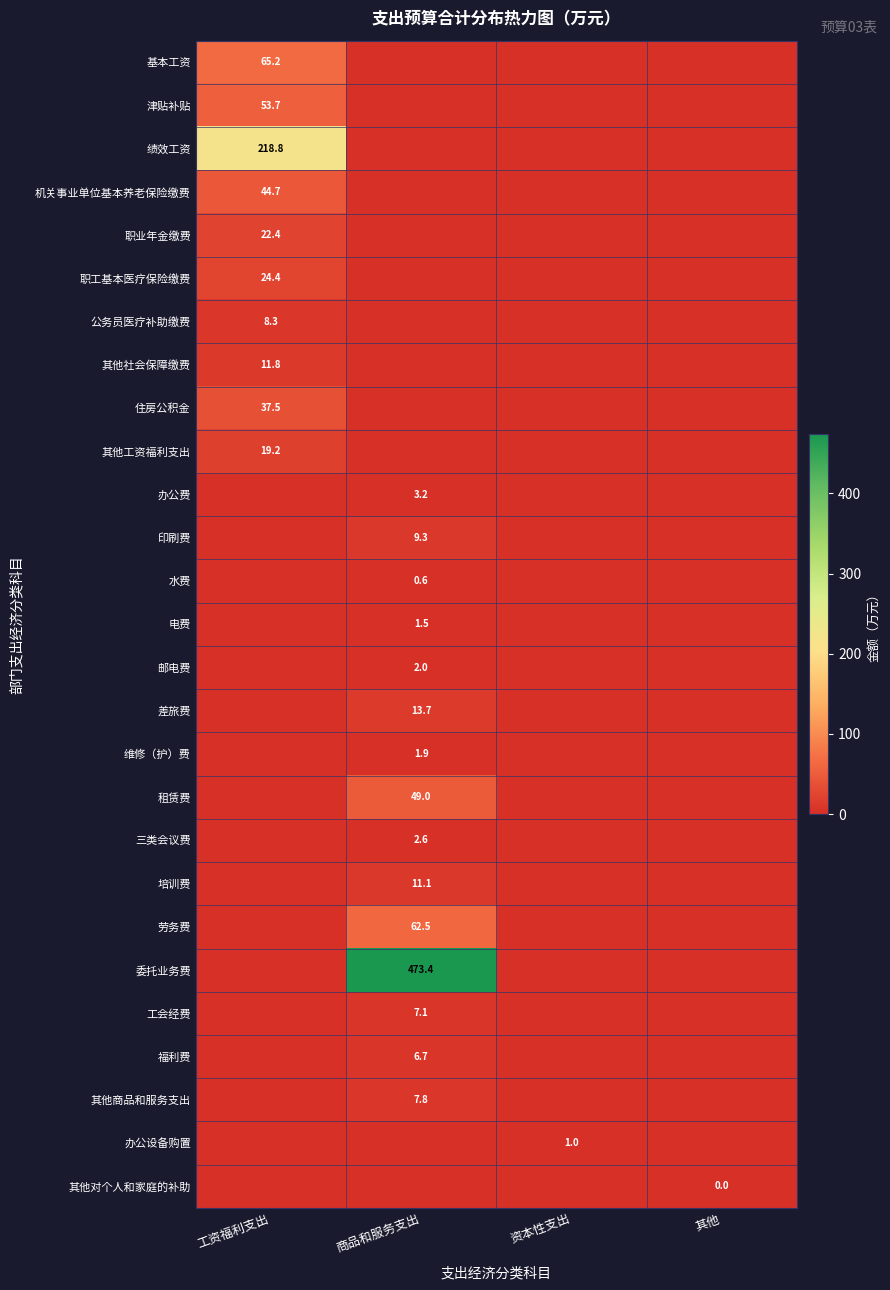

The value of 职业年金缴费 at 工资福利支出 is 22.4. True or false?

True